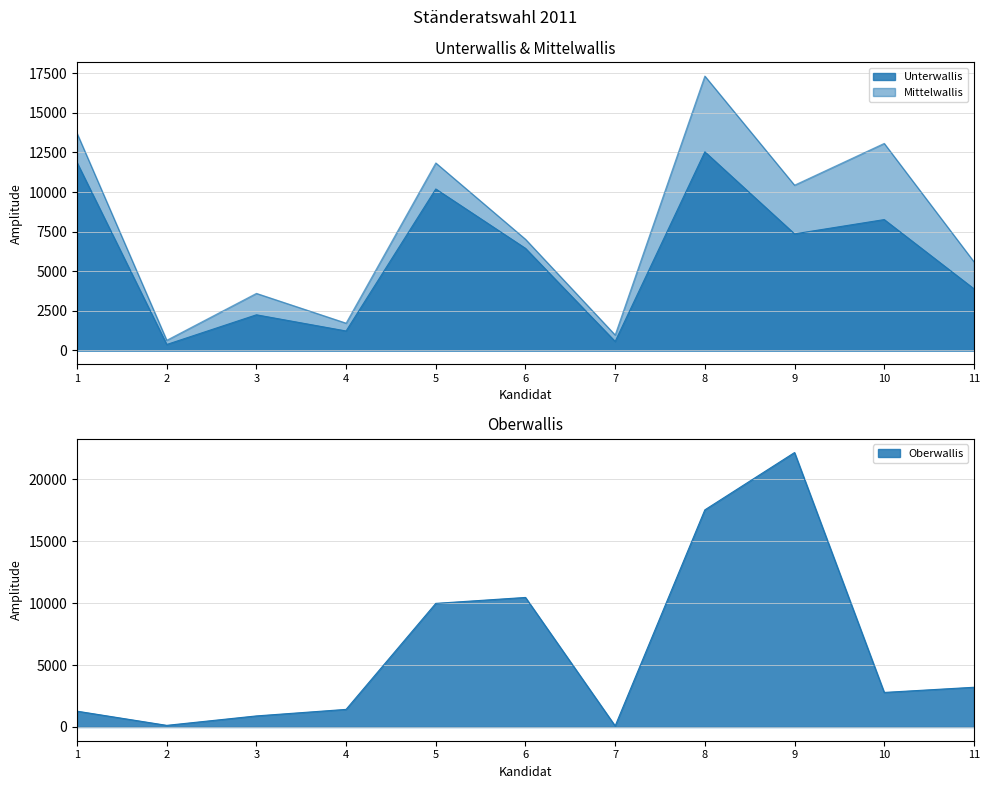

How many times do Mittelwallis and Oberwallis cross each other?

4